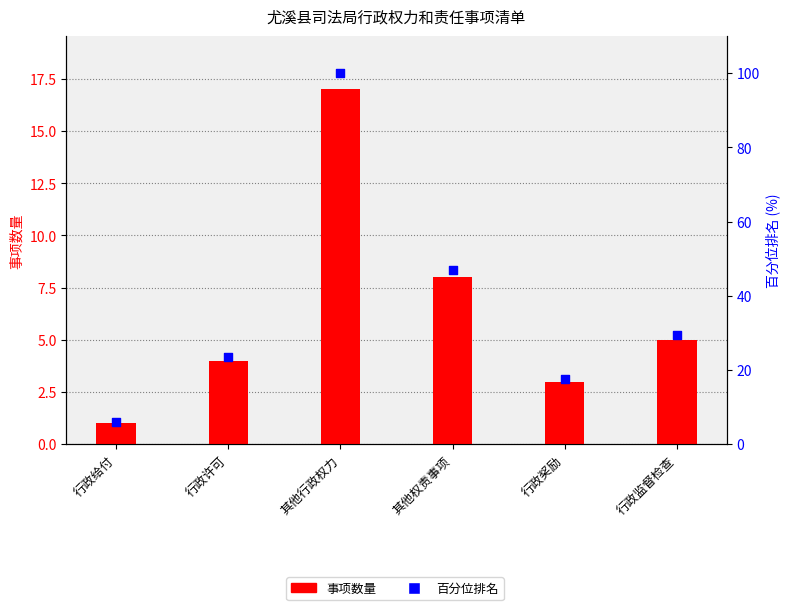

At how many categories does at least one series exceed 13?

5